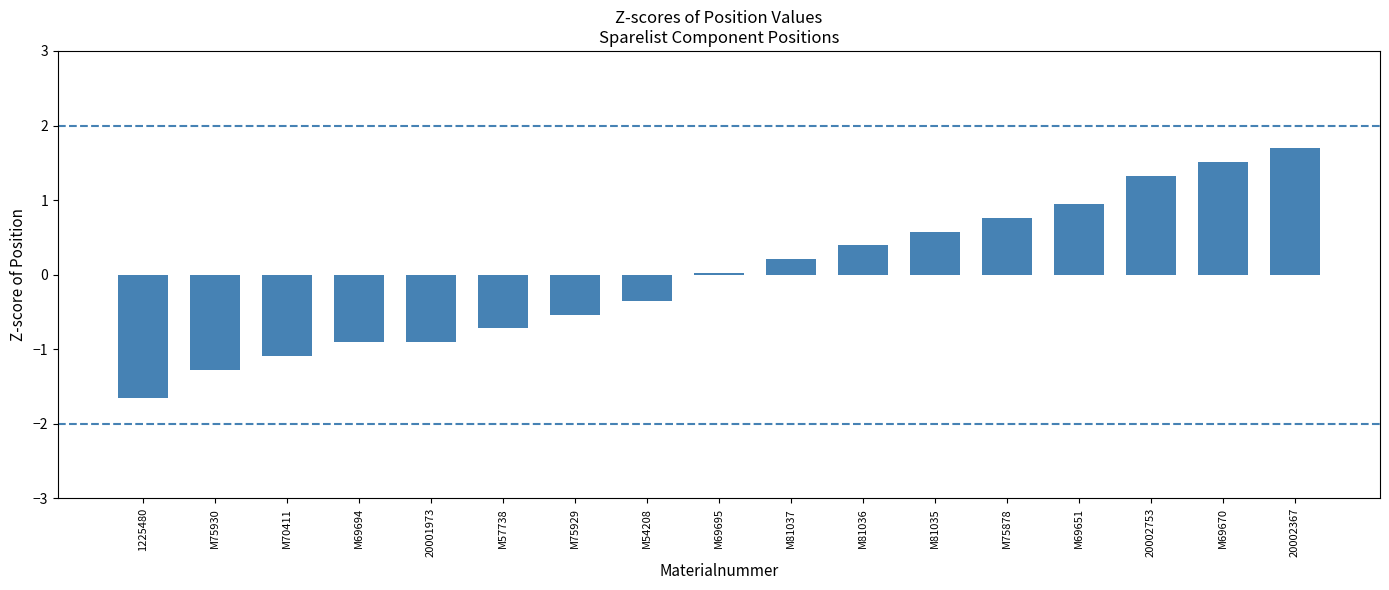

The value at 20002367 is 0.9. True or false?

False